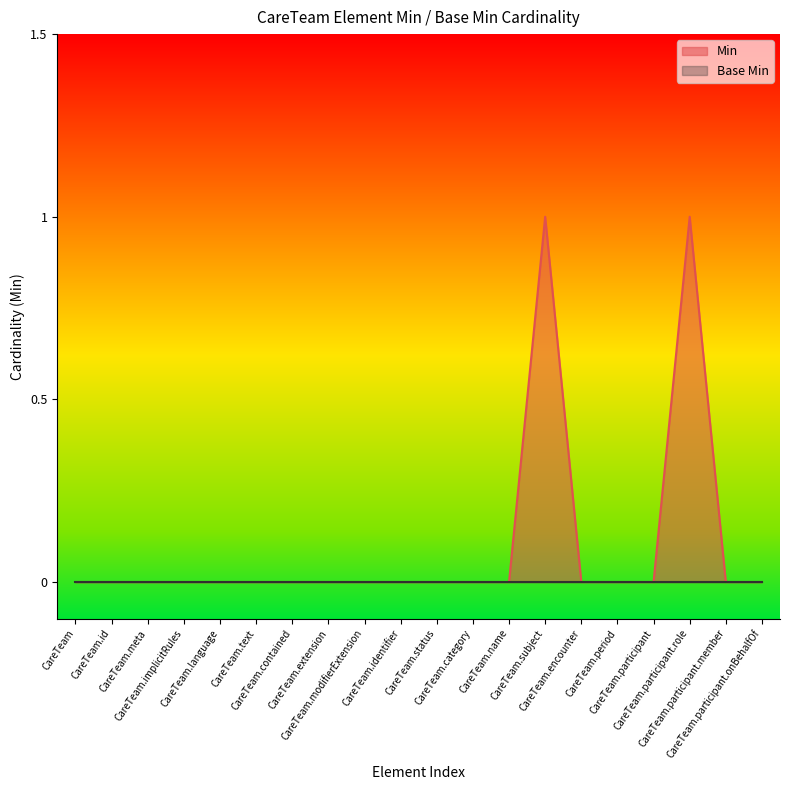

Count the number of data series in this chart.

2